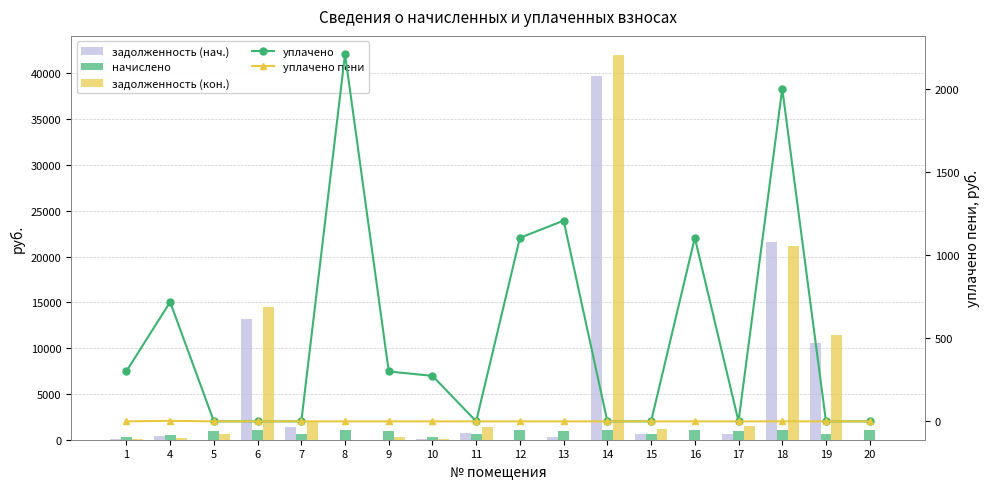

True or false: начислено has a value of 1094.4 at 14.

True